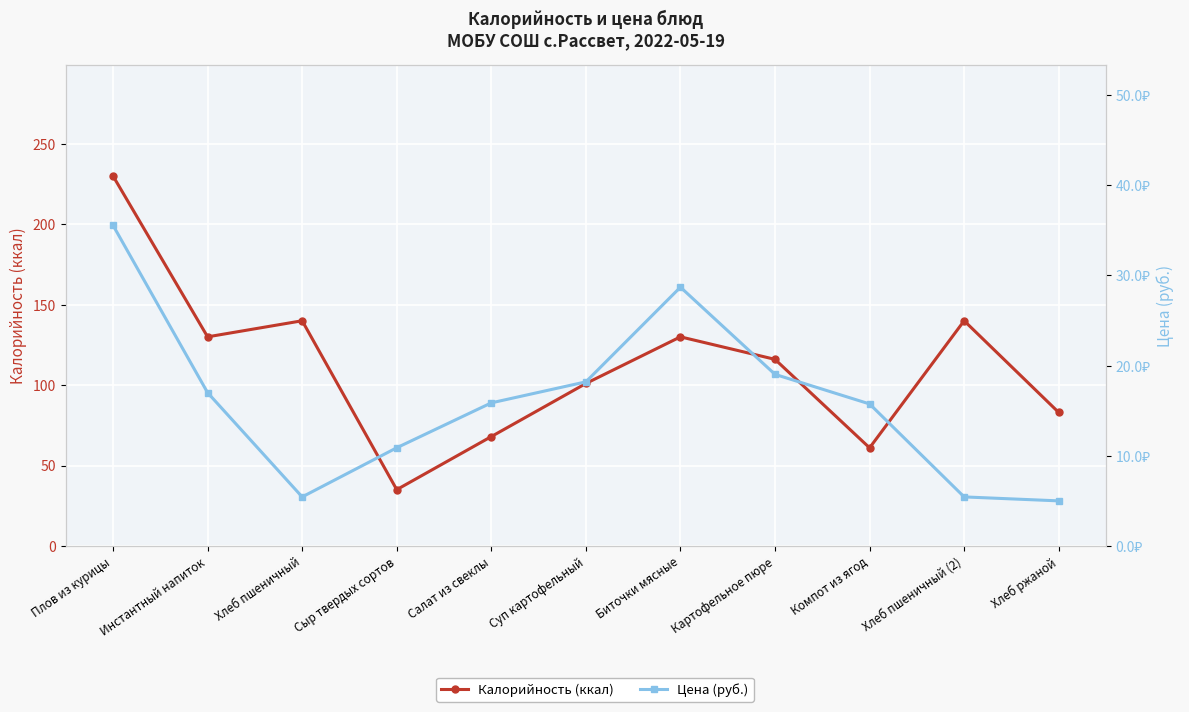

What is the label of the 9th point from the left?

Компот из ягод